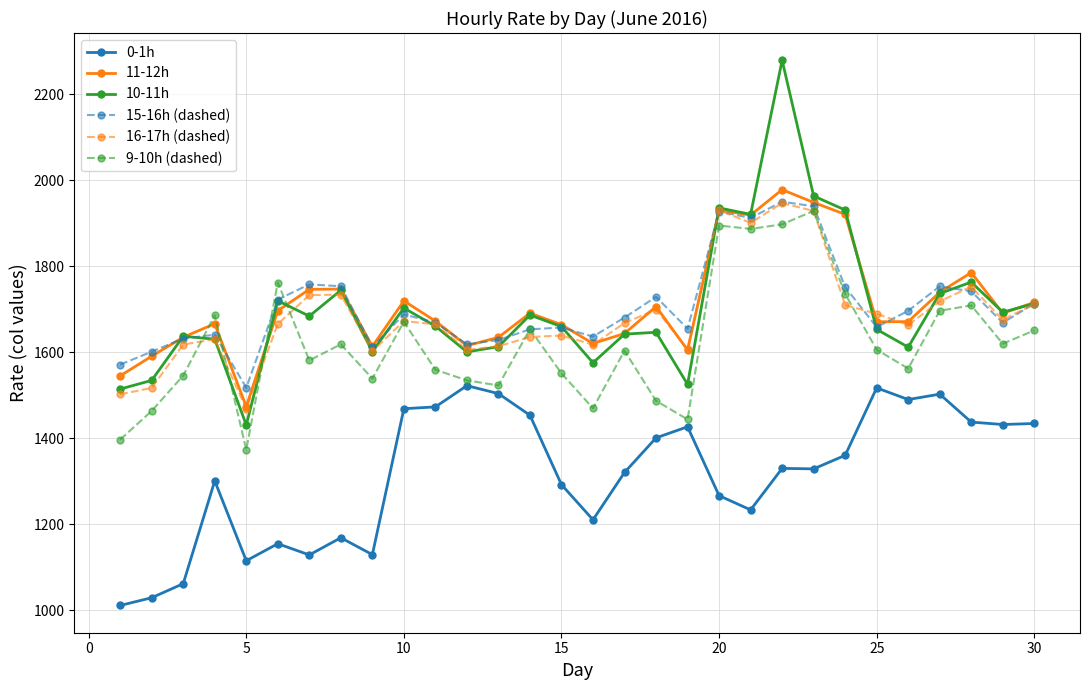

Which series has the largest range (max minus min)?

10-11h